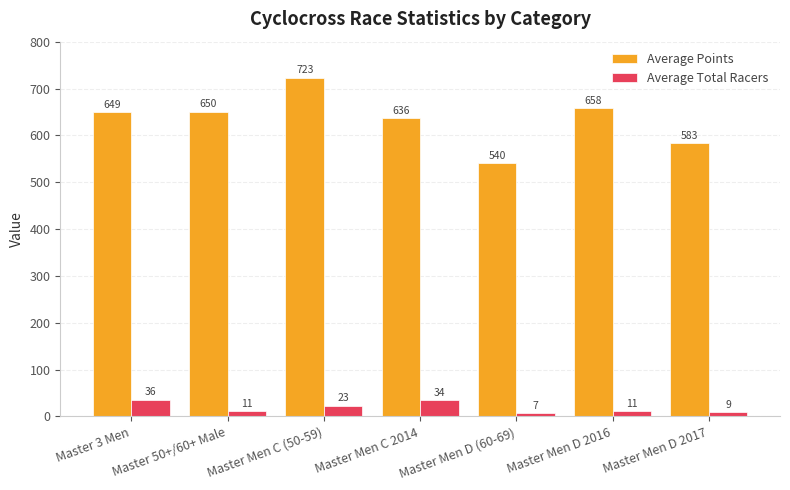

What is the sum of all Average Points values?

4439.3